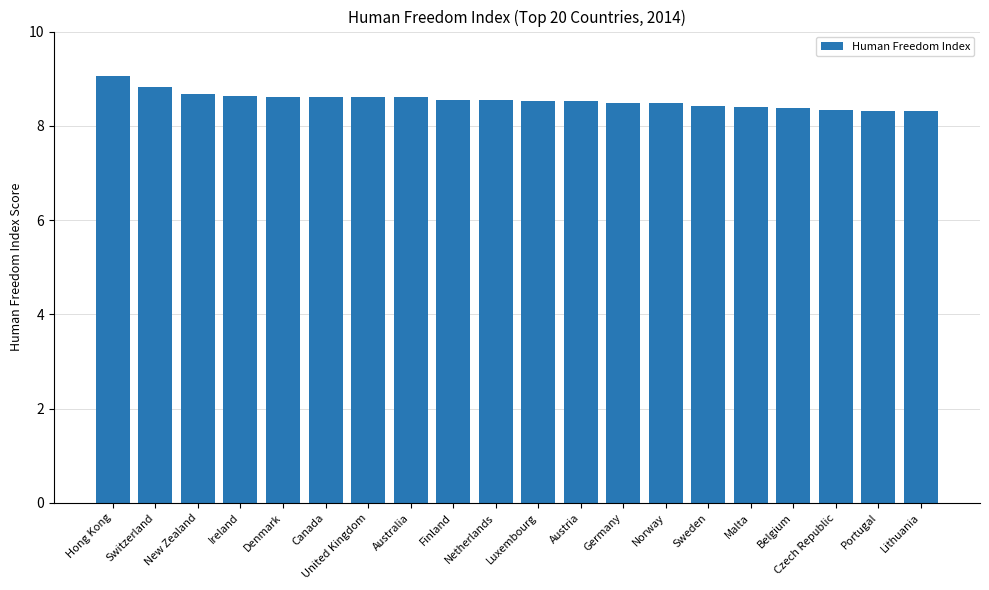

What is the sum of all values?

171.0